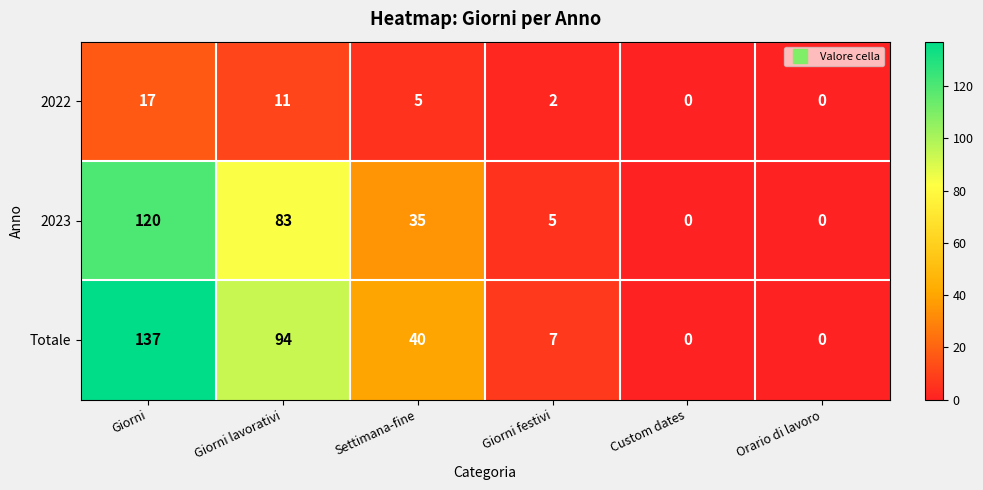

What is the sum of the 2023 values at Giorni lavorativi and Settimana-fine?

118